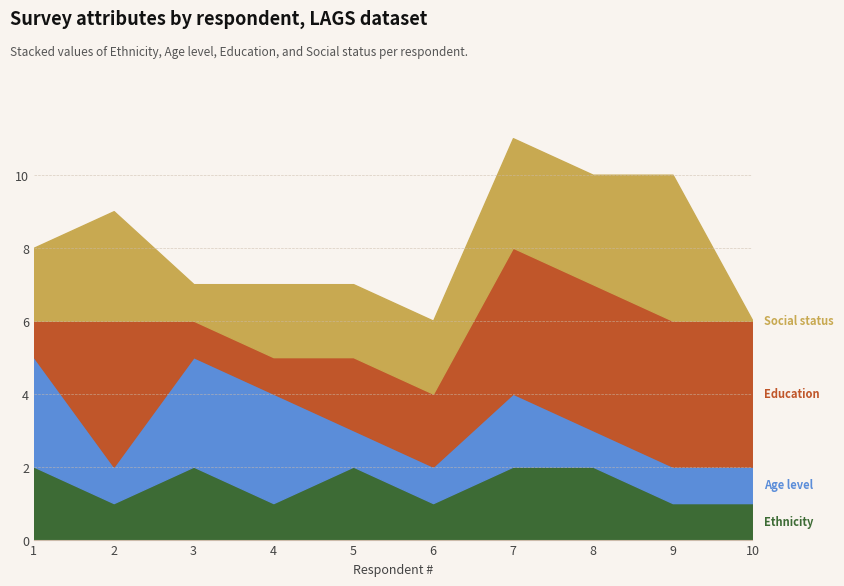

Which series has the largest range (max minus min)?

Social status